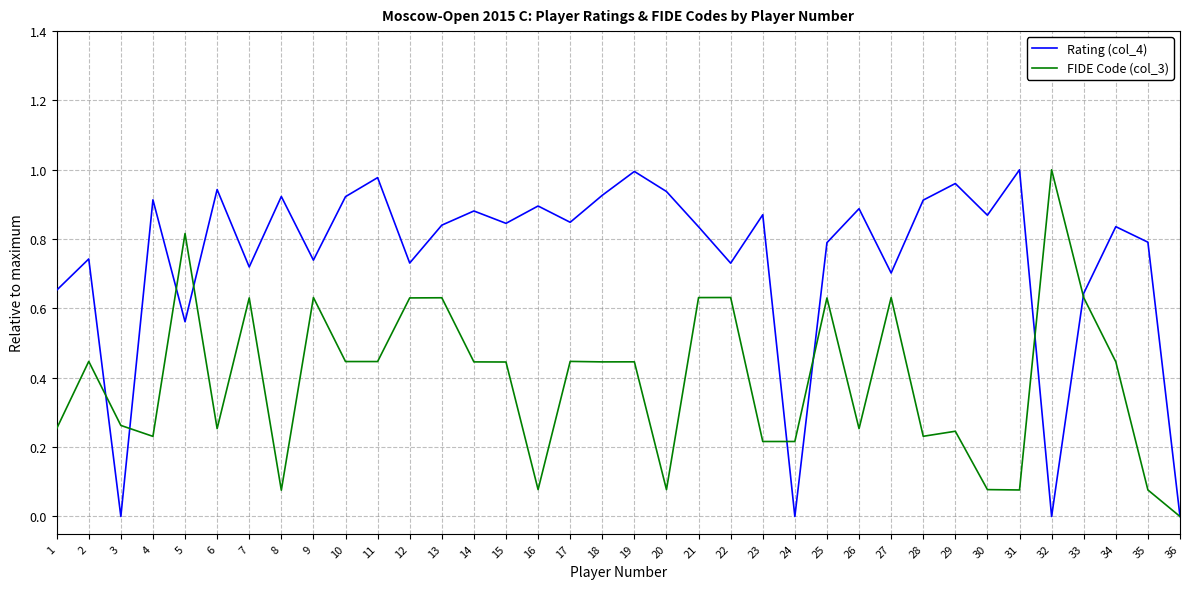

The FIDE Code (col_3) series shows 0.1 at 19. True or false?

False